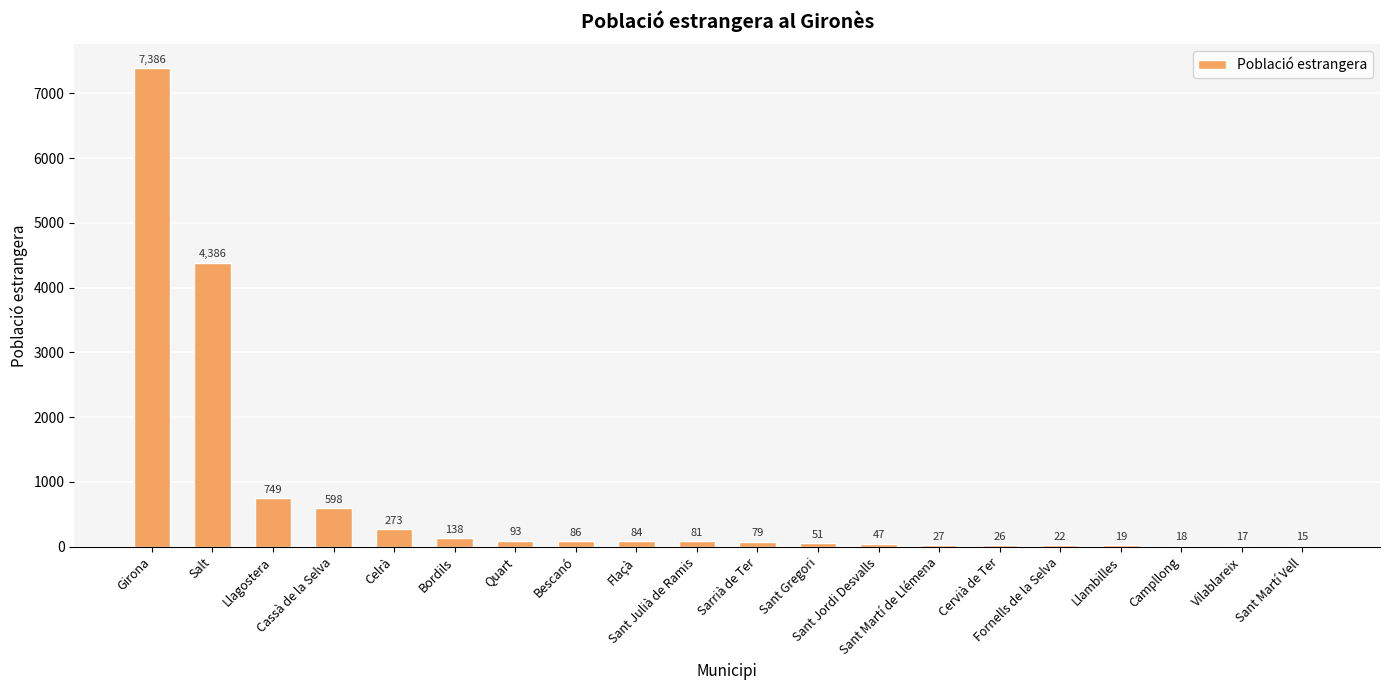

What is the sum of all values?

14195